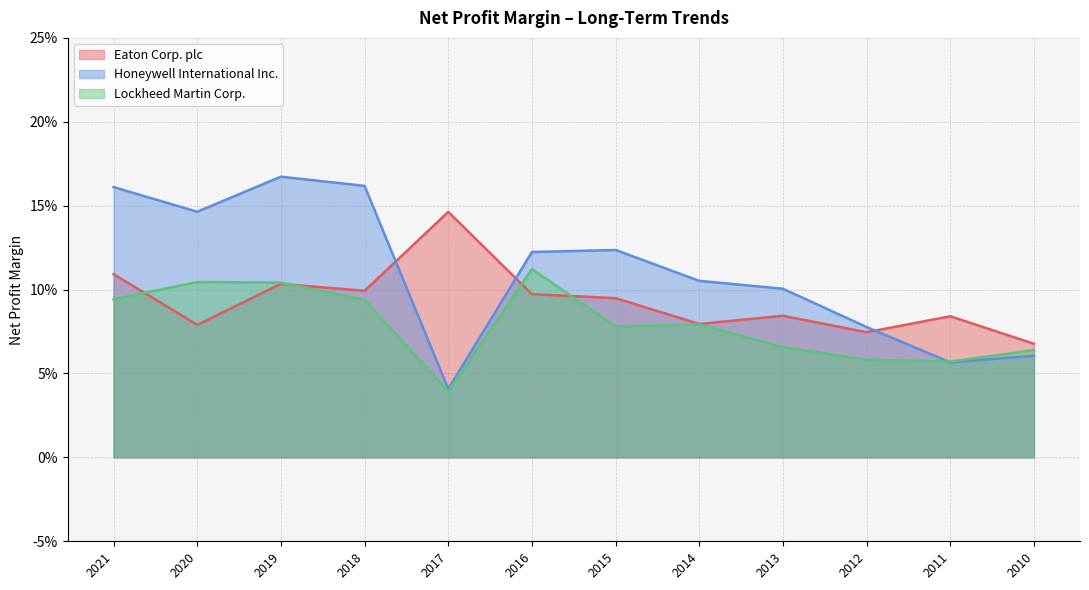

At which category is the sum across all series the highest?

2019